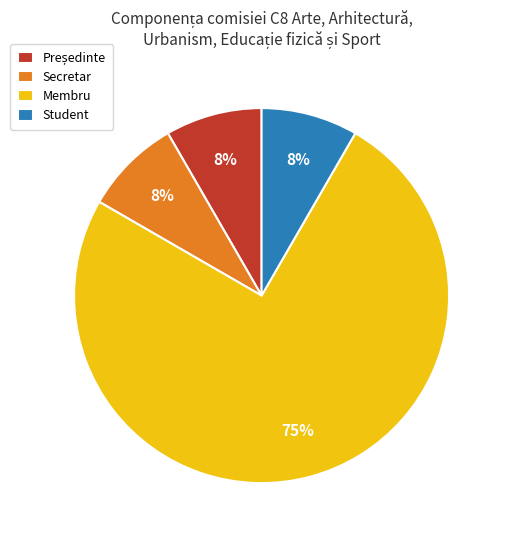

To the nearest percent, what is the average slice percentage?

25%